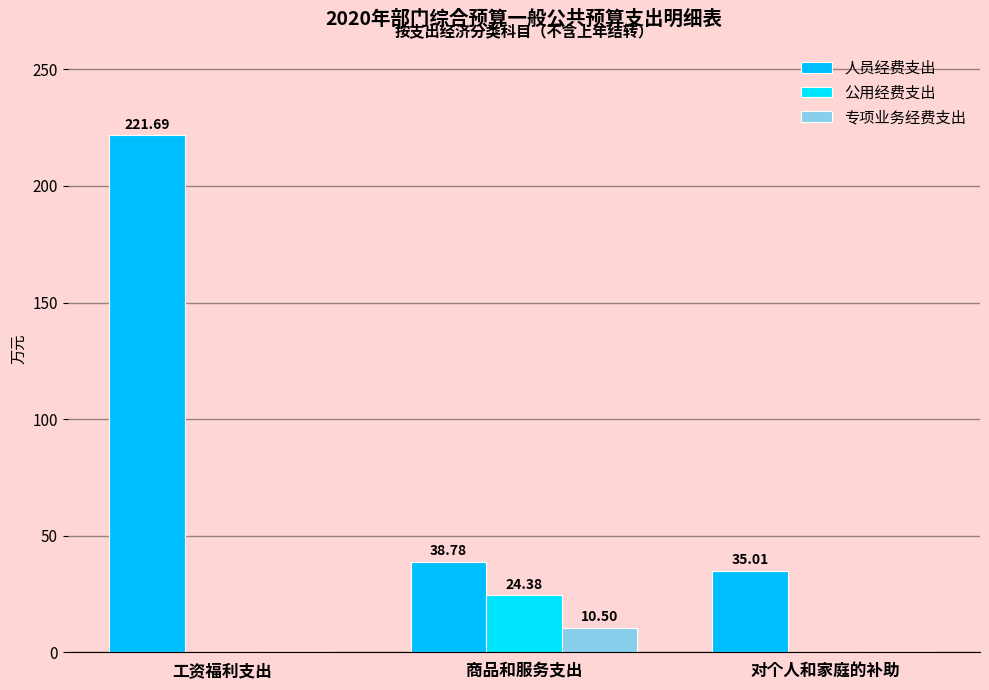

What is the label of the 3rd bar from the right?

工资福利支出